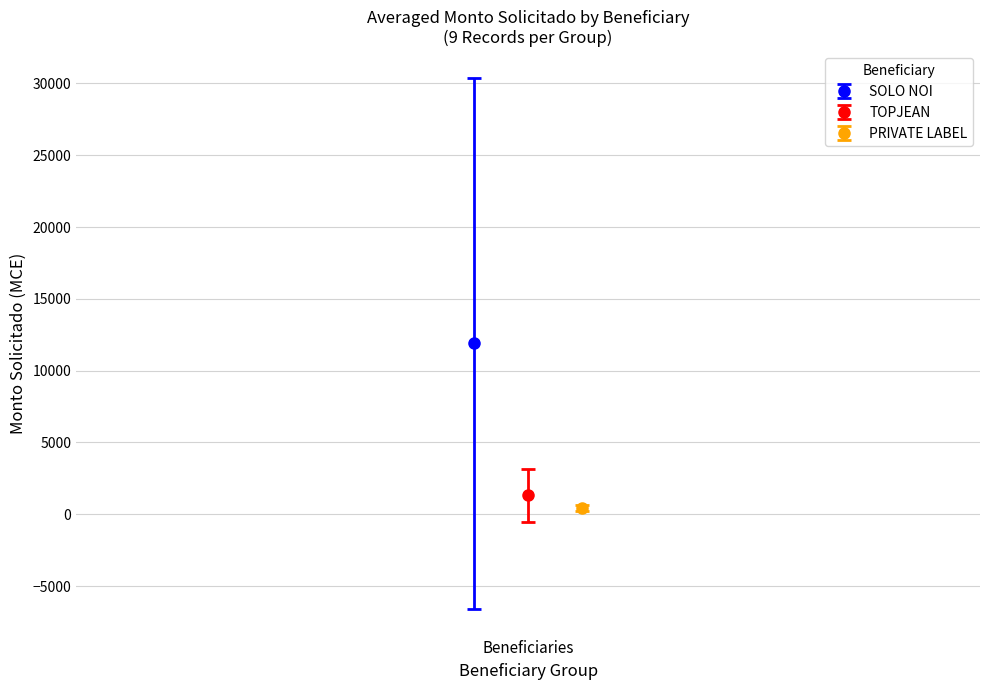

How many data points does each series have?

9